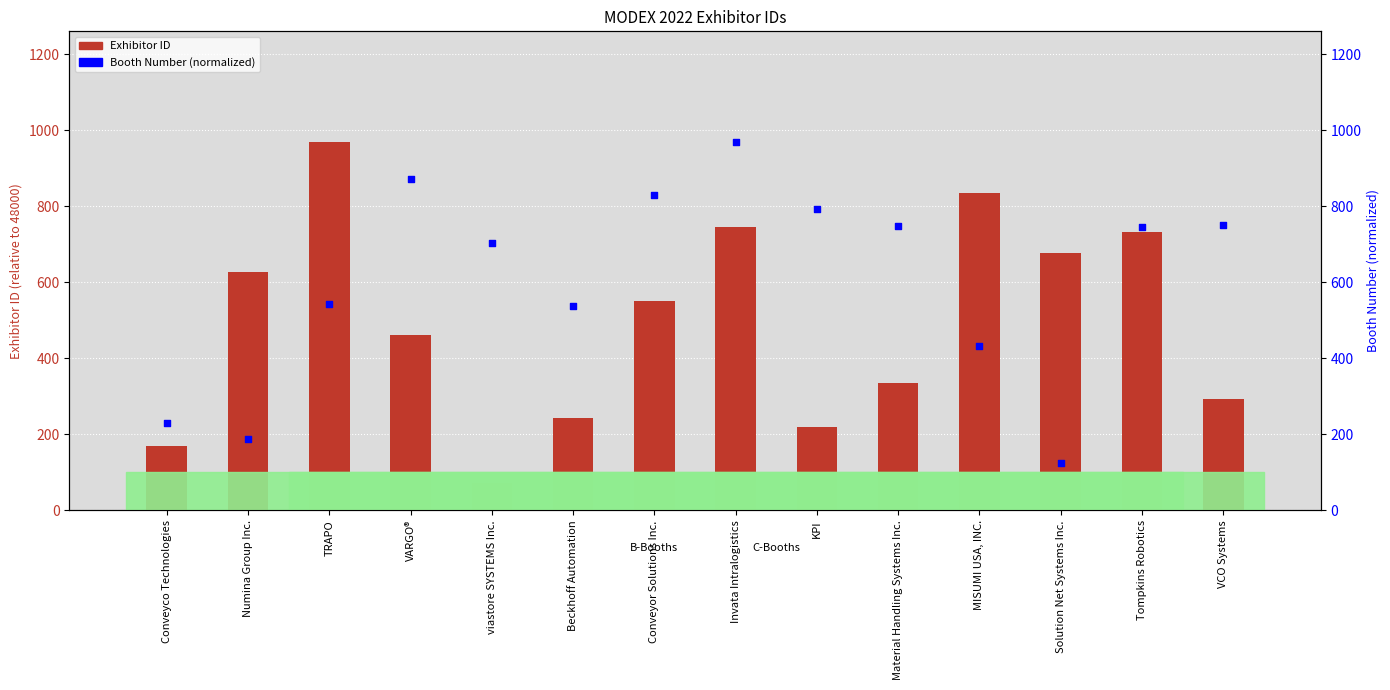

At which category is the sum across all series the highest?

Invata Intralogistics